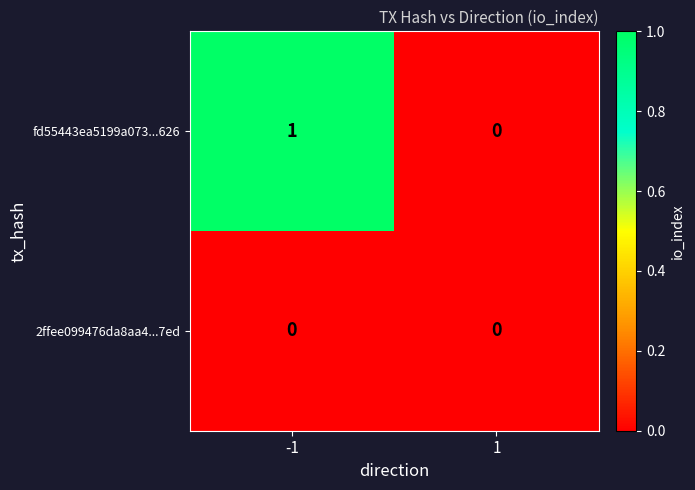

Reading left to right, transcribe all the data shown in this chart.

fd55443ea5199a073...626: -1=1	1=0
2ffee099476da8aa4...7ed: -1=0	1=0